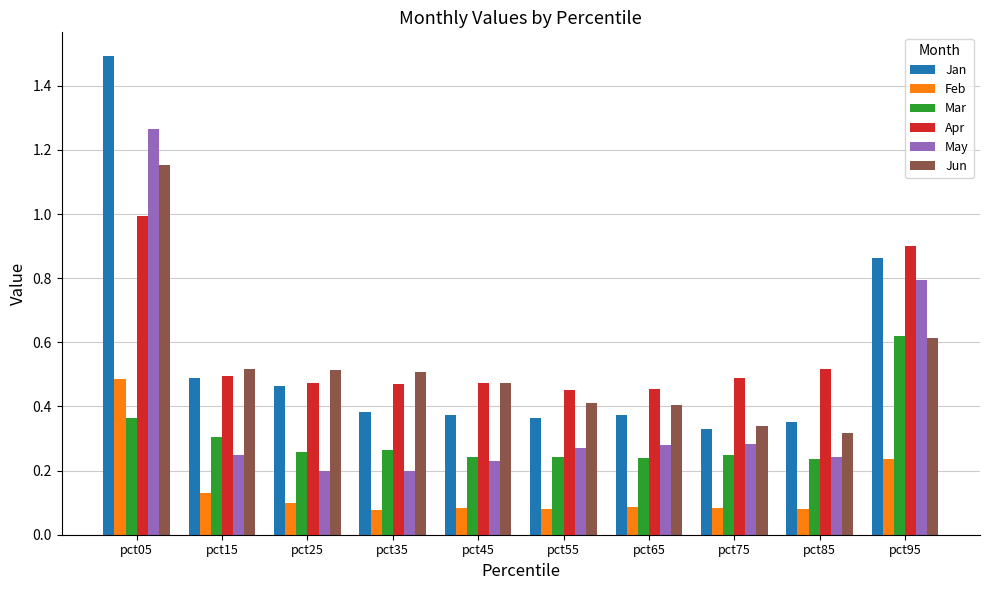

At which category is the sum across all series the highest?

pct05